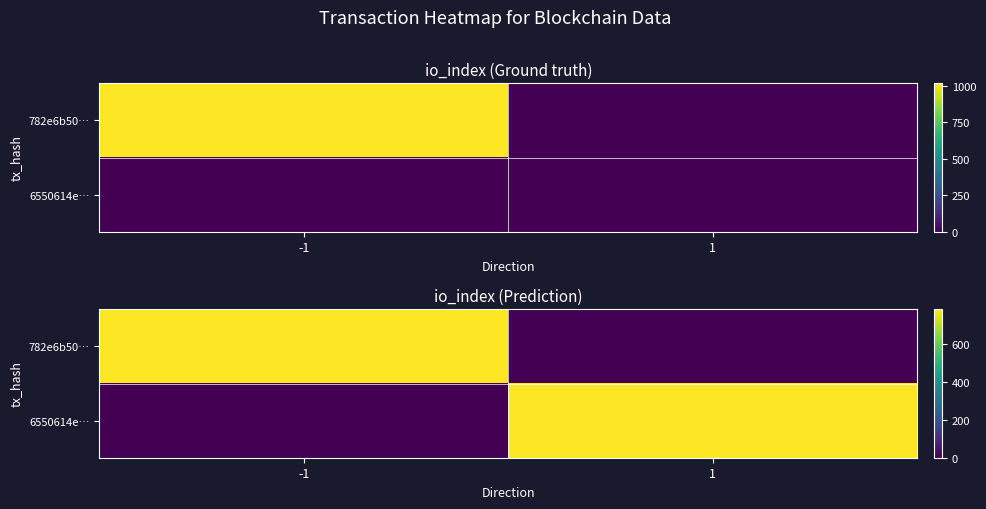

What is the spread (max minus min) of values at -1?

782.5